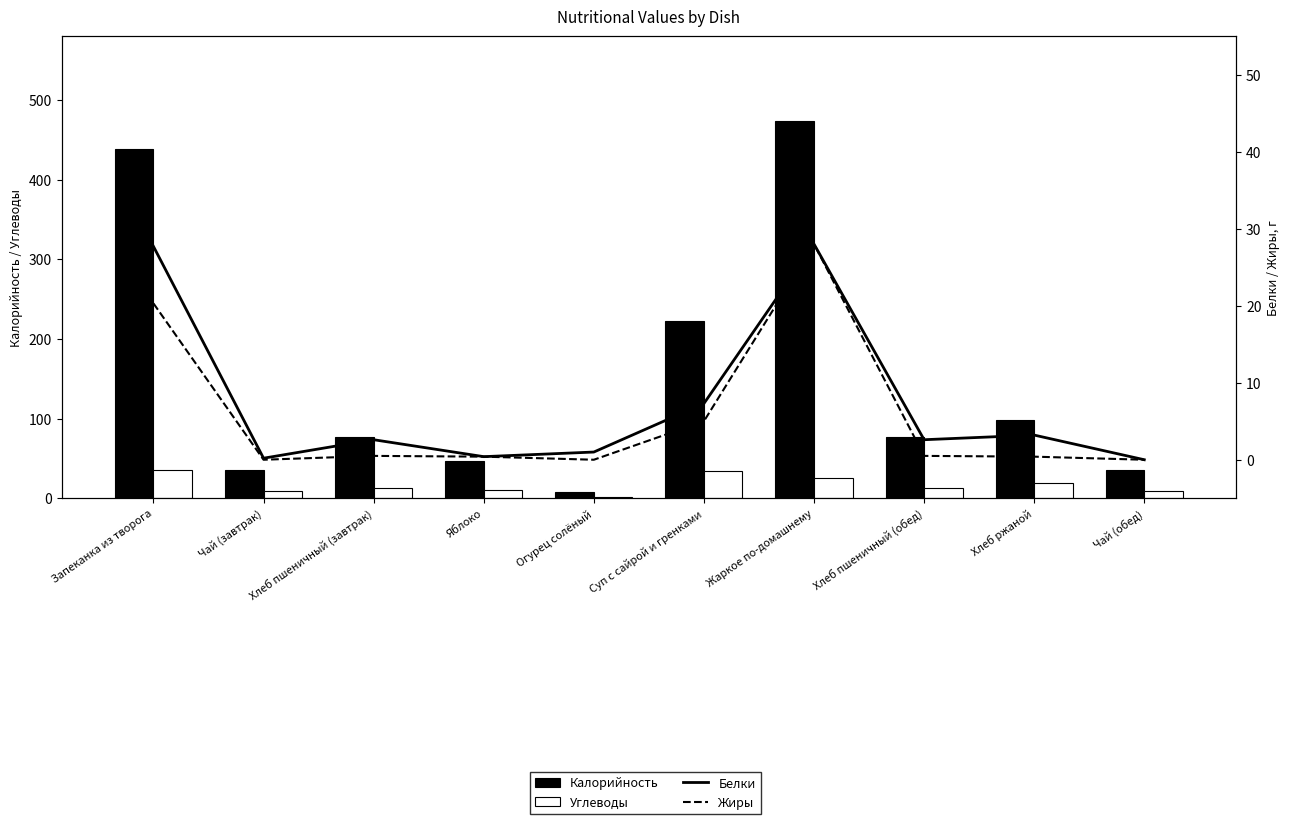

Read the Жиры value at Хлеб пшеничный (обед).

0.5